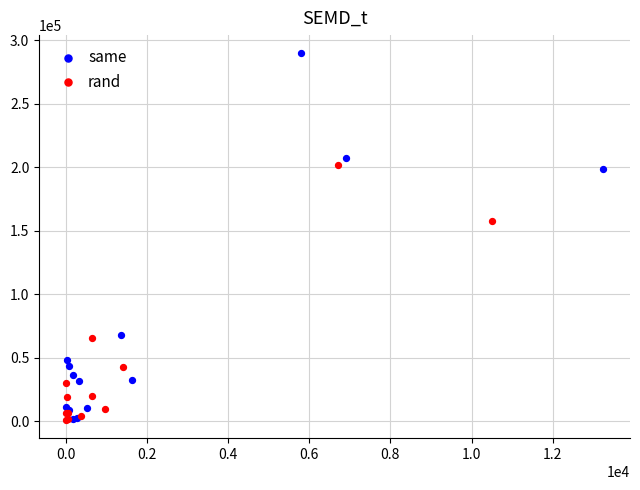

Which series has the widest spread of Y values?

same